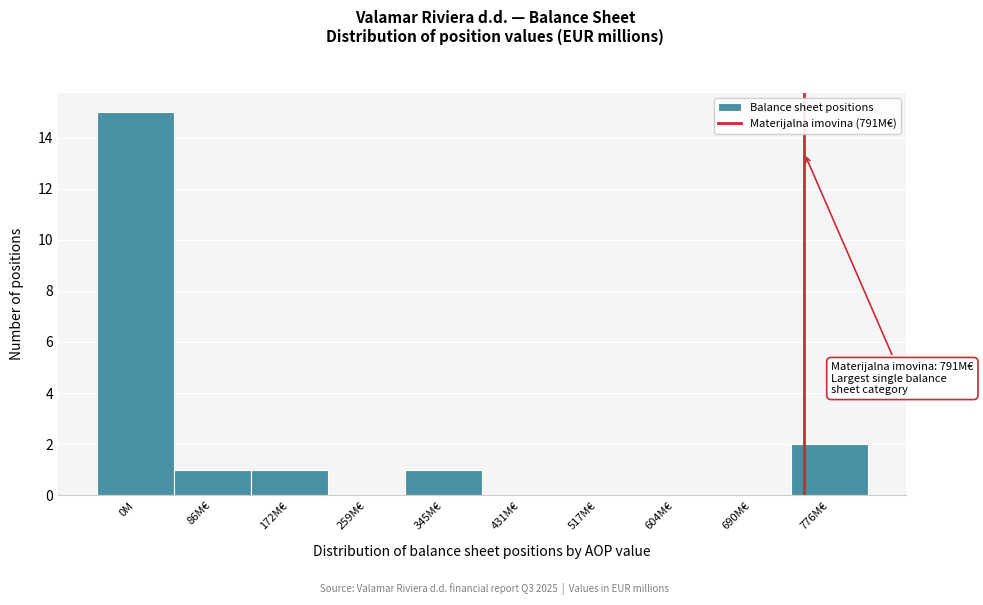

Reading right to left, extract all data points from this chart.

776M€=2	690M€=0	604M€=0	517M€=0	431M€=0	345M€=1	259M€=0	172M€=1	86M€=1	0M=15